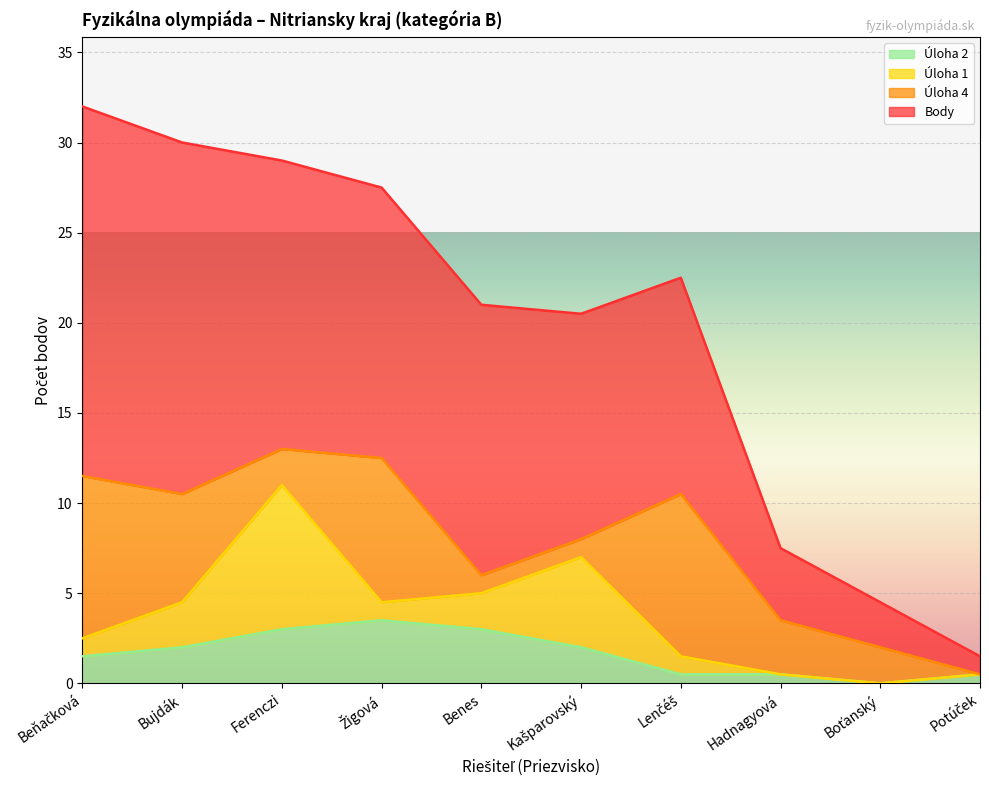

What is the label of the 9th point from the right?

Bujdák